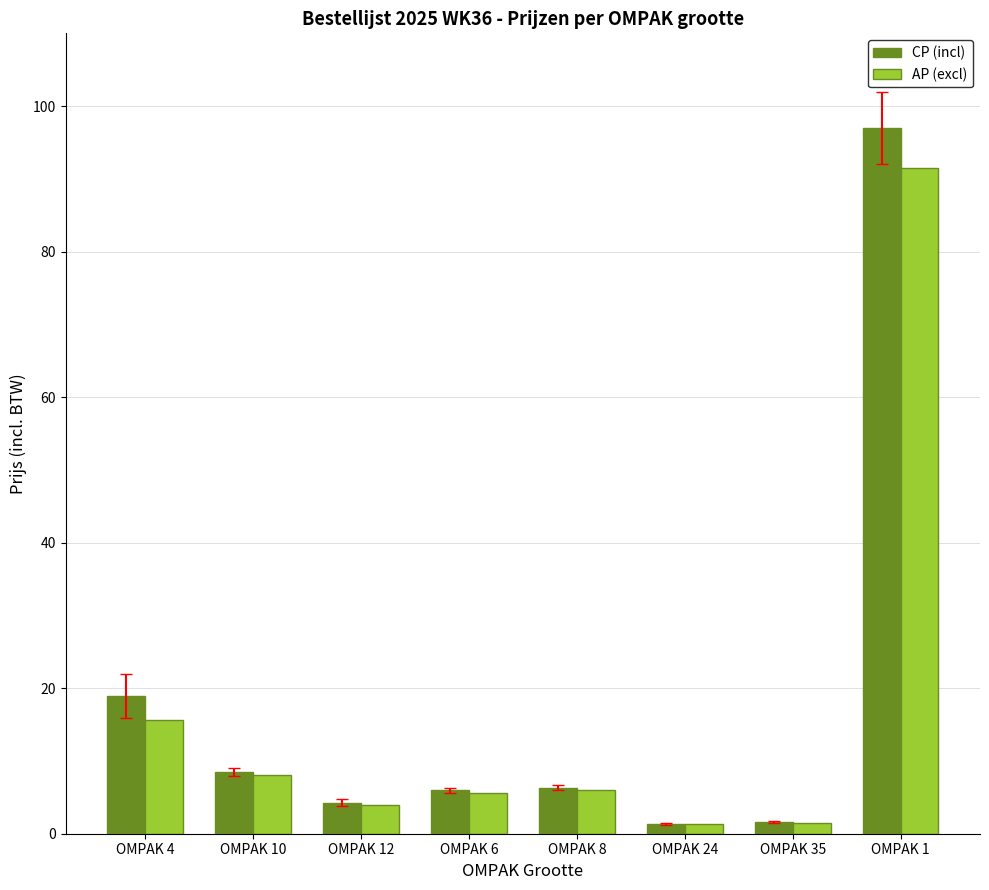

What is the difference between the second highest and minimum values in the CP (incl) series?

17.6